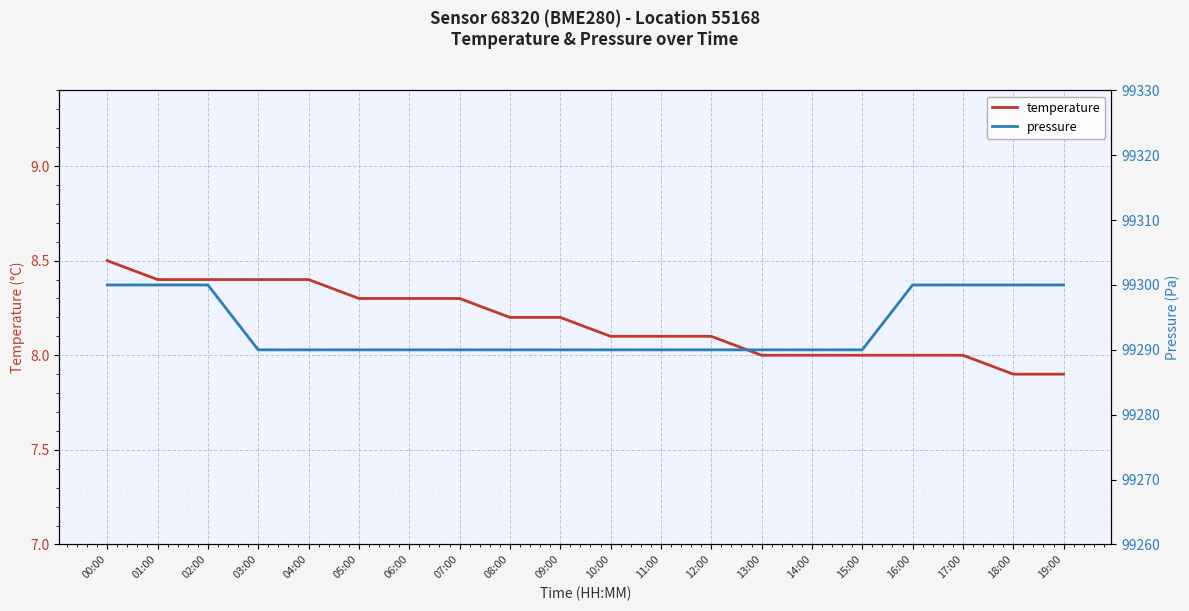

How many temperature values are between 8 and 9?

18